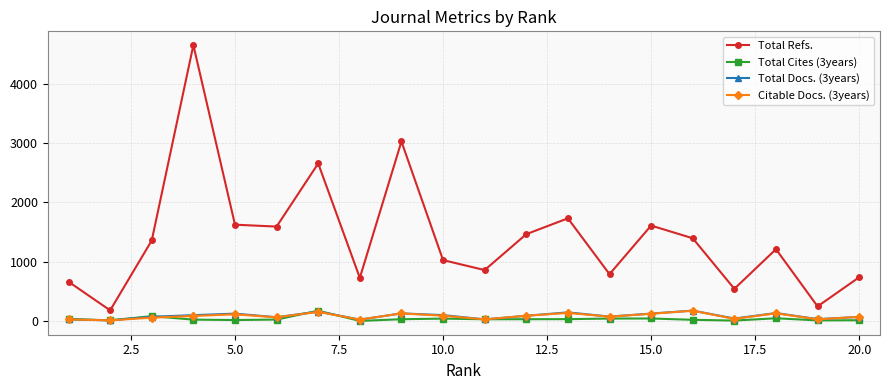

What is the sum of all Total Docs. (3years) values?

1712